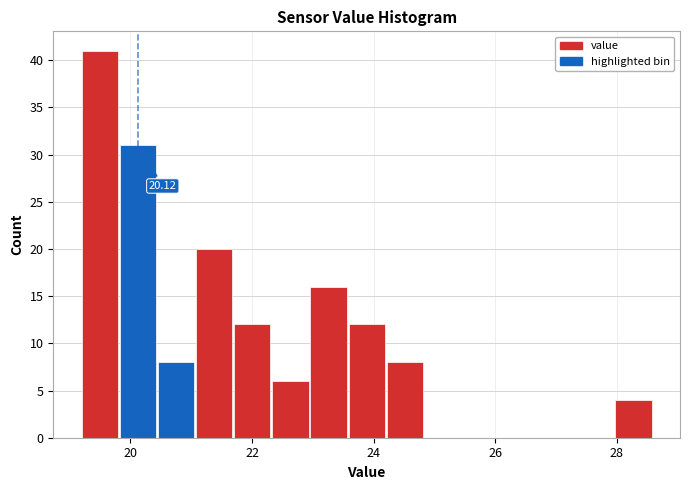

Read against the x-axis, roughly where is the centre of the tallest bar?

19.4